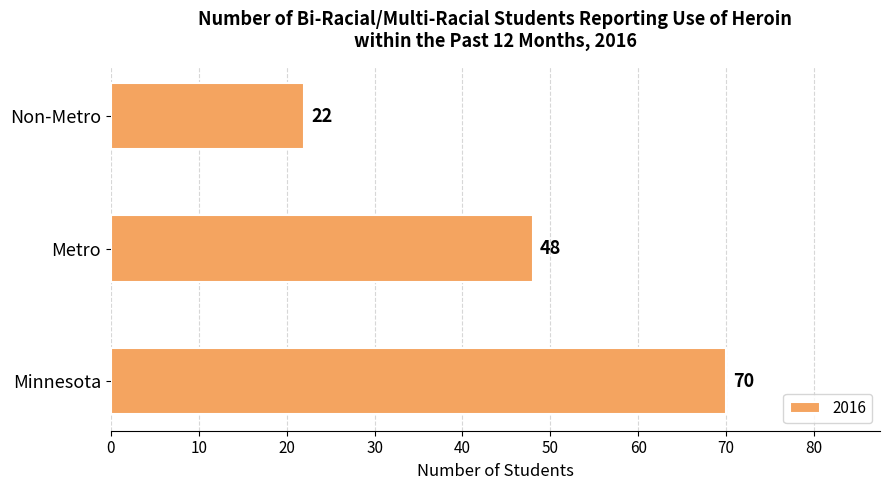

Read the value at Metro, to the nearest 10.

50